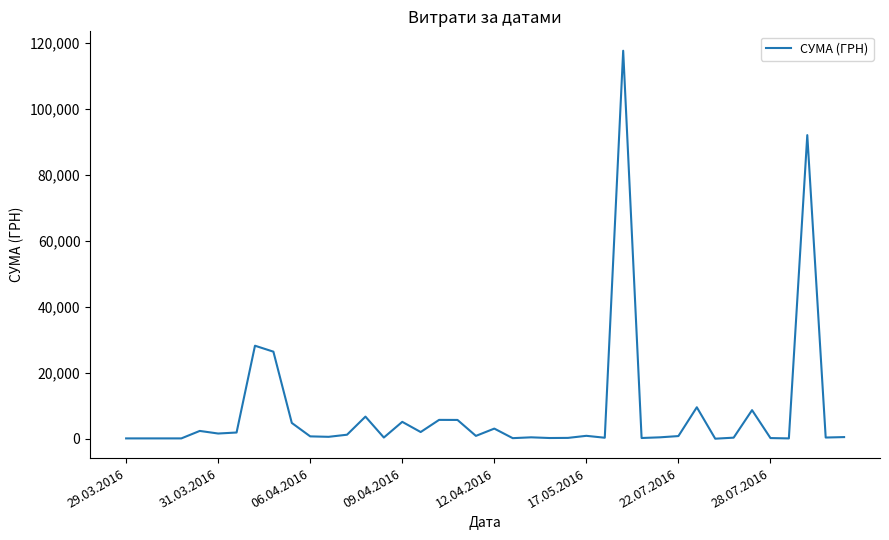

True or false: the data has more than 0 interior local peaks.

True